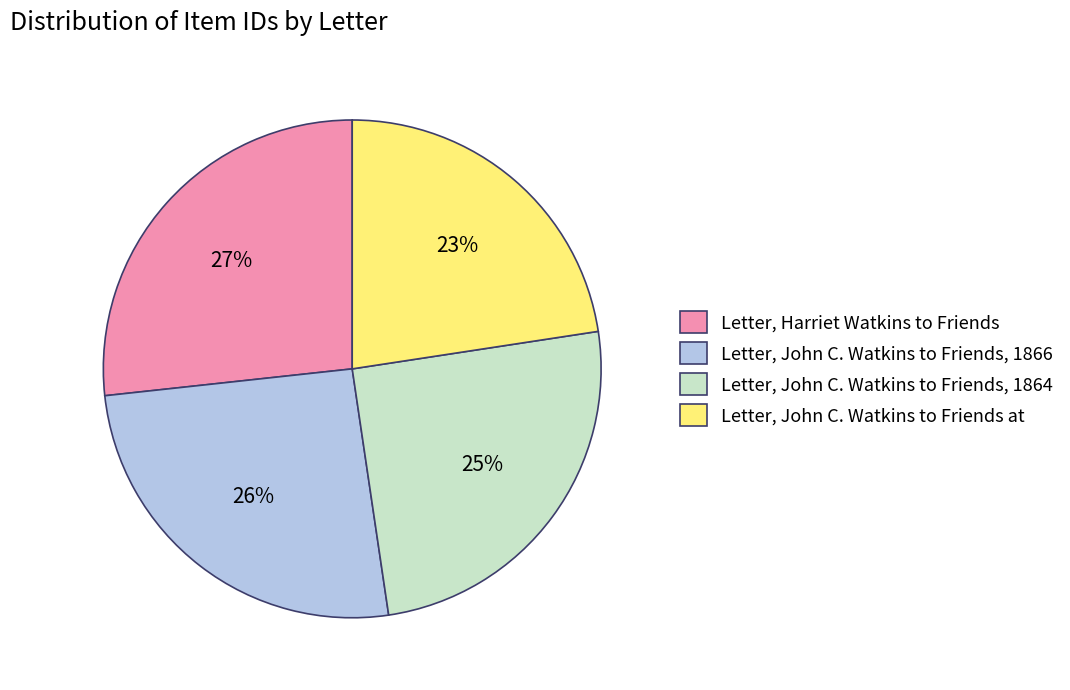

How many slices are in this pie chart?

4